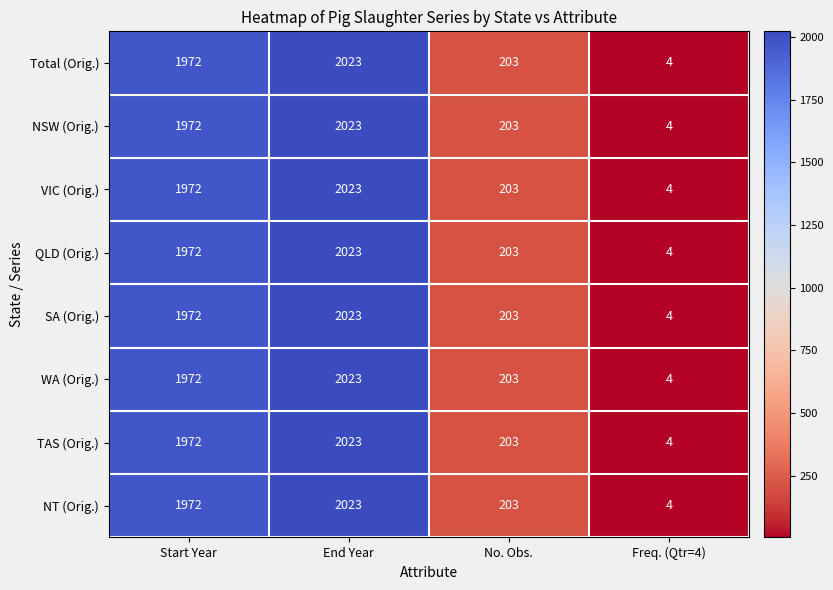

Is the value of NT (Orig.) at No. Obs. greater than the value of SA (Orig.) at Freq. (Qtr=4)?

Yes